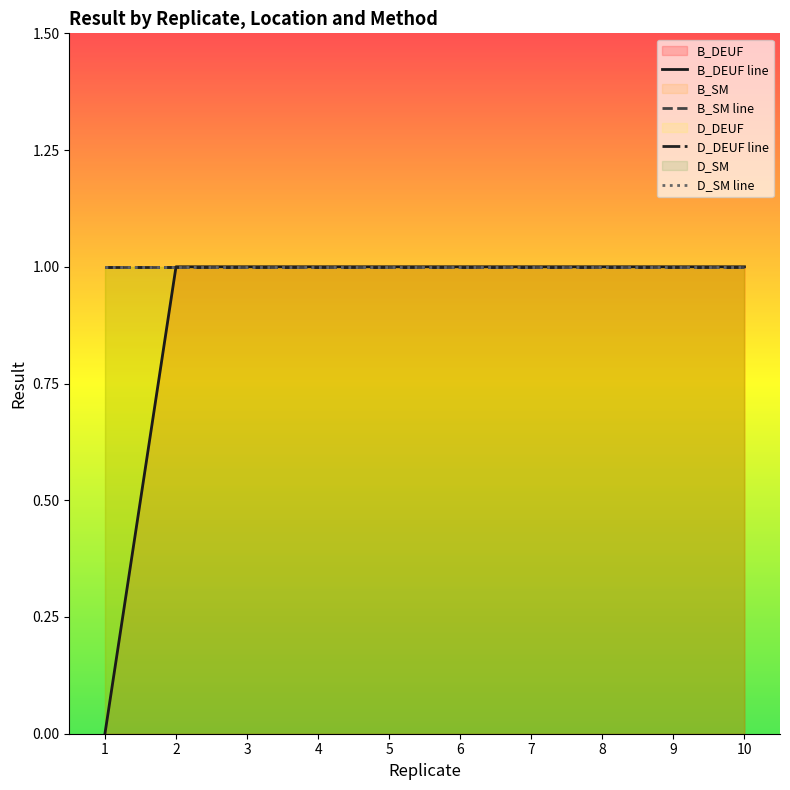

At 10, list the series in order from smallest to largest.

B_DEUF line, B_SM line, D_DEUF line, D_SM line